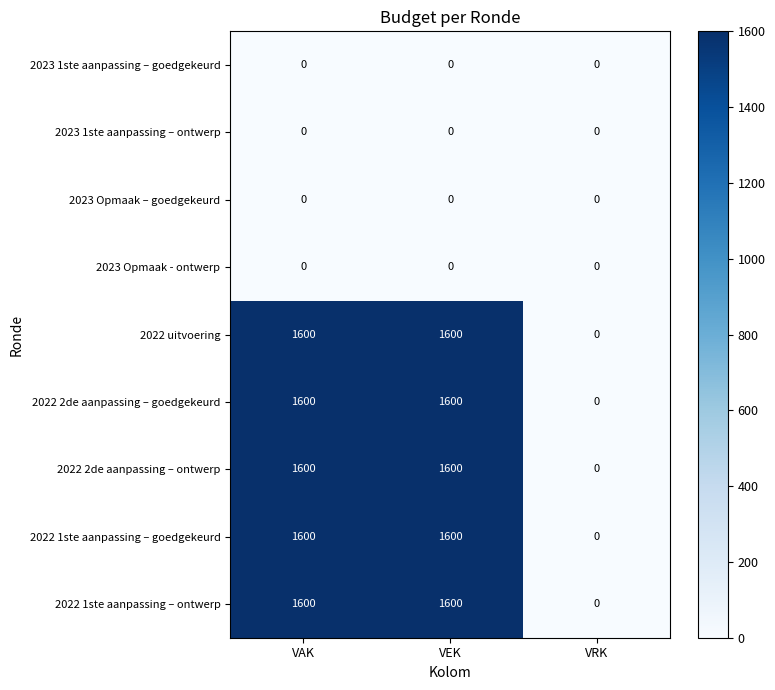

What is the spread (max minus min) of values at VEK?

1600